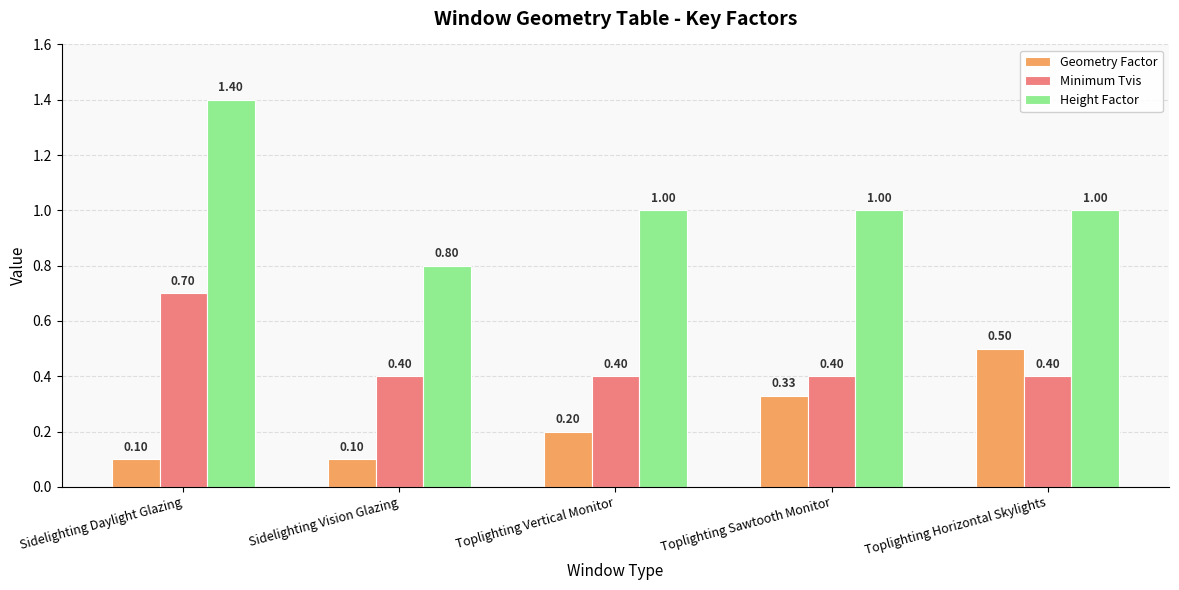

Does the chart contain stacked bars?

No